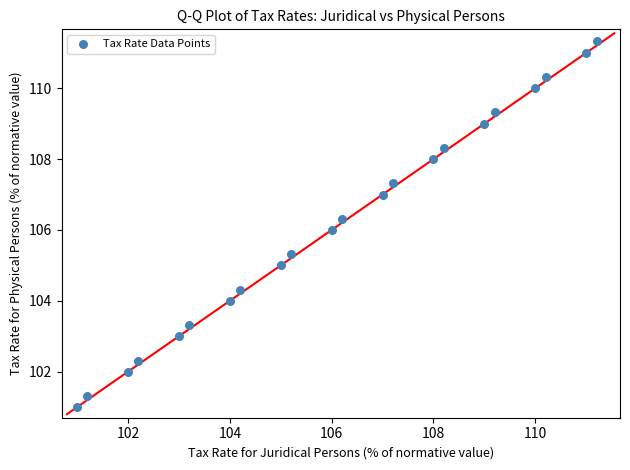

What is the range of Y values (max minus min)?

10.3